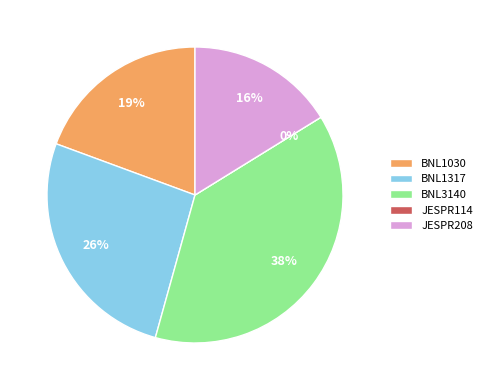

How many slices are in this pie chart?

5